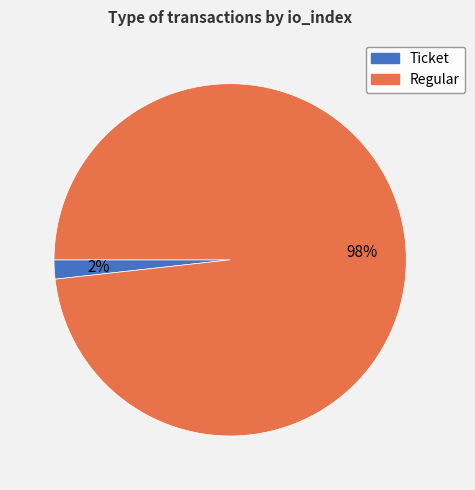

To the nearest percent, what is the average slice percentage?

50%